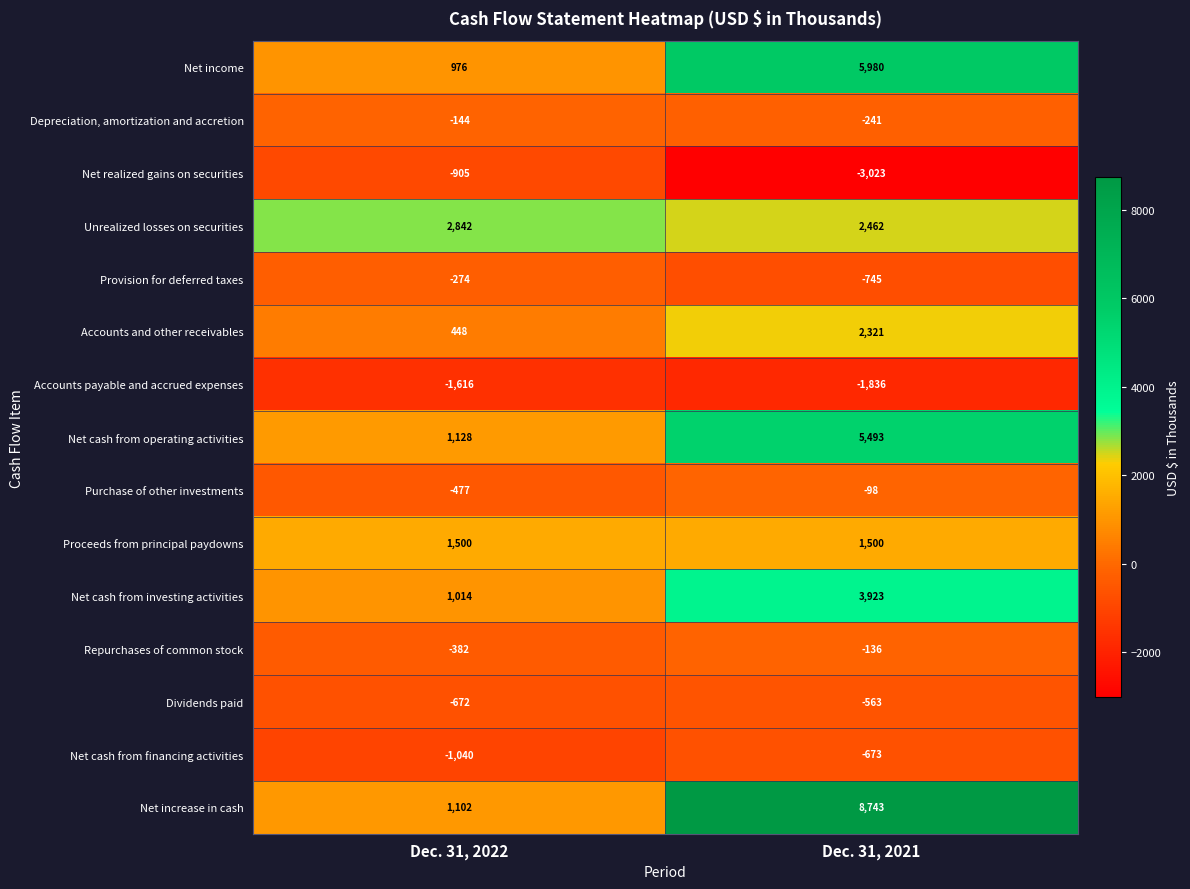

Reading right to left, list all the values displayed in this chart.

Net income: Dec. 31, 2021=5980	Dec. 31, 2022=976
Depreciation, amortization and accretion: Dec. 31, 2021=-241	Dec. 31, 2022=-144
Net realized gains on securities: Dec. 31, 2021=-3023	Dec. 31, 2022=-905
Unrealized losses on securities: Dec. 31, 2021=2462	Dec. 31, 2022=2842
Provision for deferred taxes: Dec. 31, 2021=-745	Dec. 31, 2022=-274
Accounts and other receivables: Dec. 31, 2021=2321	Dec. 31, 2022=448
Accounts payable and accrued expenses: Dec. 31, 2021=-1836	Dec. 31, 2022=-1616
Net cash from operating activities: Dec. 31, 2021=5493	Dec. 31, 2022=1128
Purchase of other investments: Dec. 31, 2021=-98	Dec. 31, 2022=-477
Proceeds from principal paydowns: Dec. 31, 2021=1500	Dec. 31, 2022=1500
Net cash from investing activities: Dec. 31, 2021=3923	Dec. 31, 2022=1014
Repurchases of common stock: Dec. 31, 2021=-136	Dec. 31, 2022=-382
Dividends paid: Dec. 31, 2021=-563	Dec. 31, 2022=-672
Net cash from financing activities: Dec. 31, 2021=-673	Dec. 31, 2022=-1040
Net increase in cash: Dec. 31, 2021=8743	Dec. 31, 2022=1102